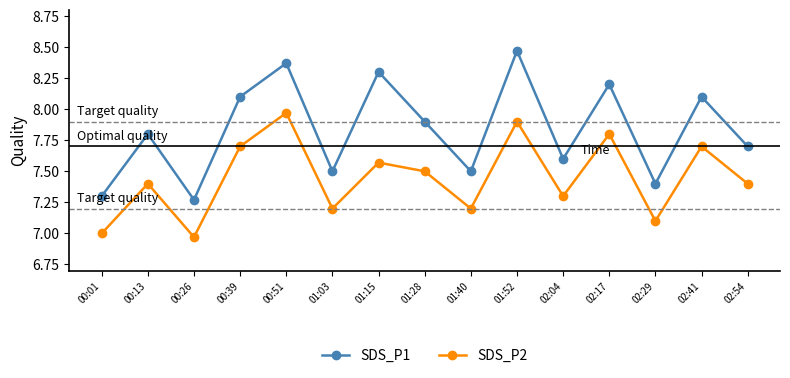

What is the sum of the SDS_P2 values at 00:26 and 02:04?

14.3